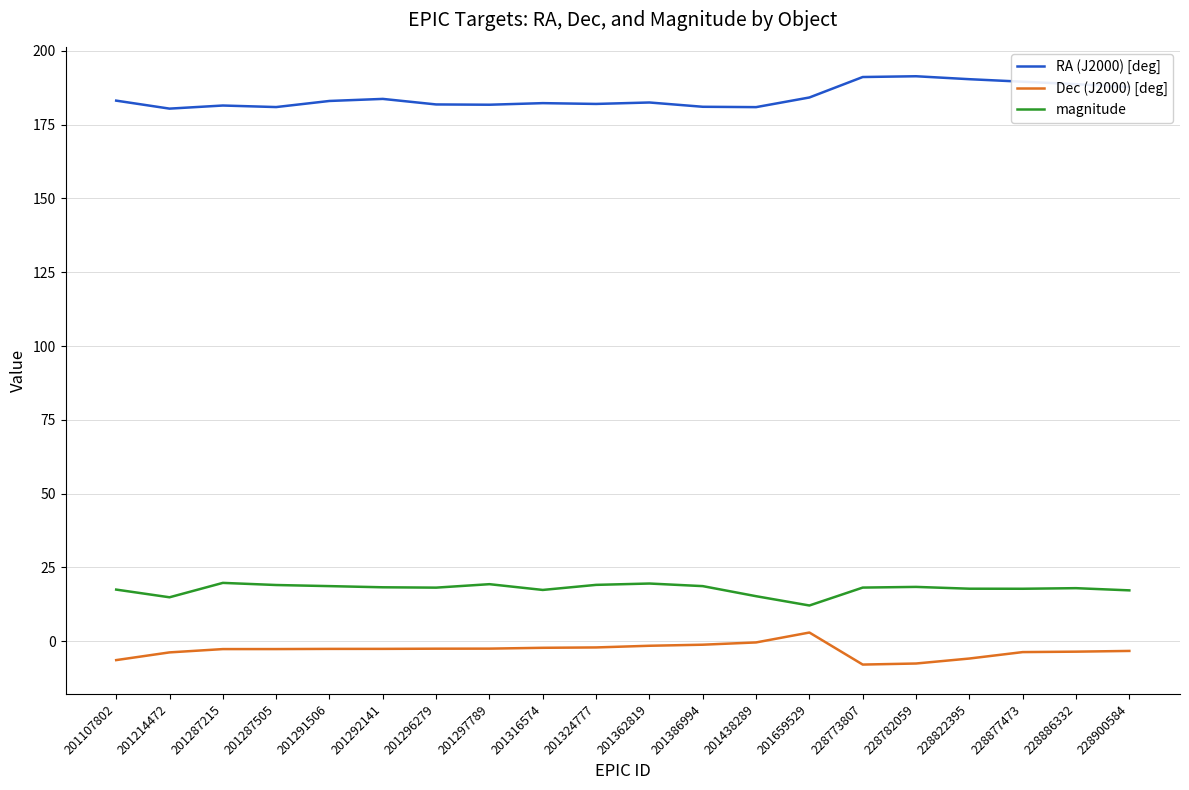

At which label does Dec (J2000) [deg] reach its peak?

201659529